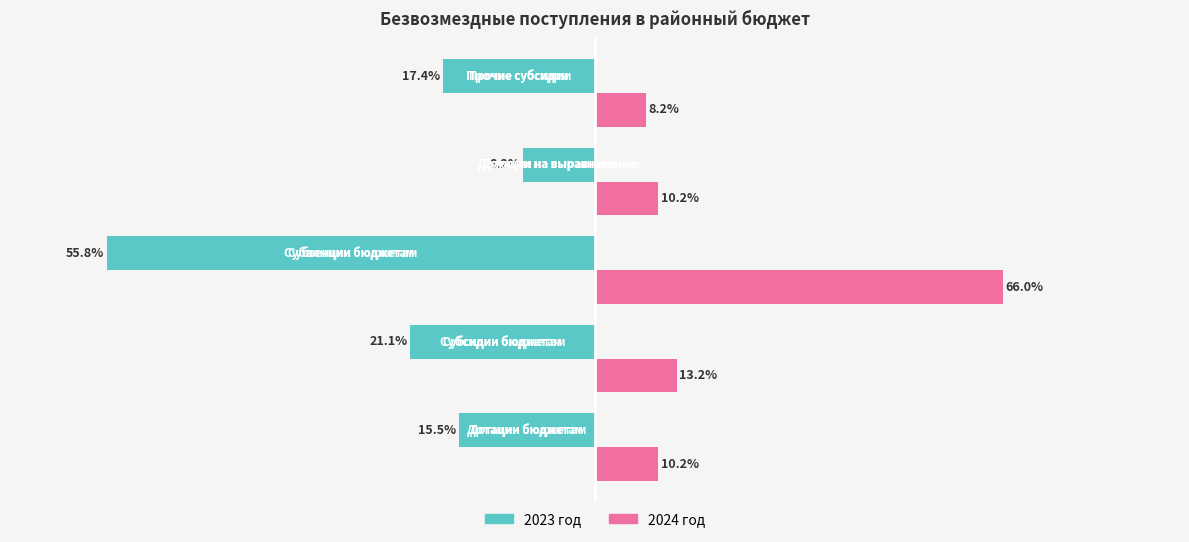

What are all the series names shown in the legend?

2023 год, 2024 год